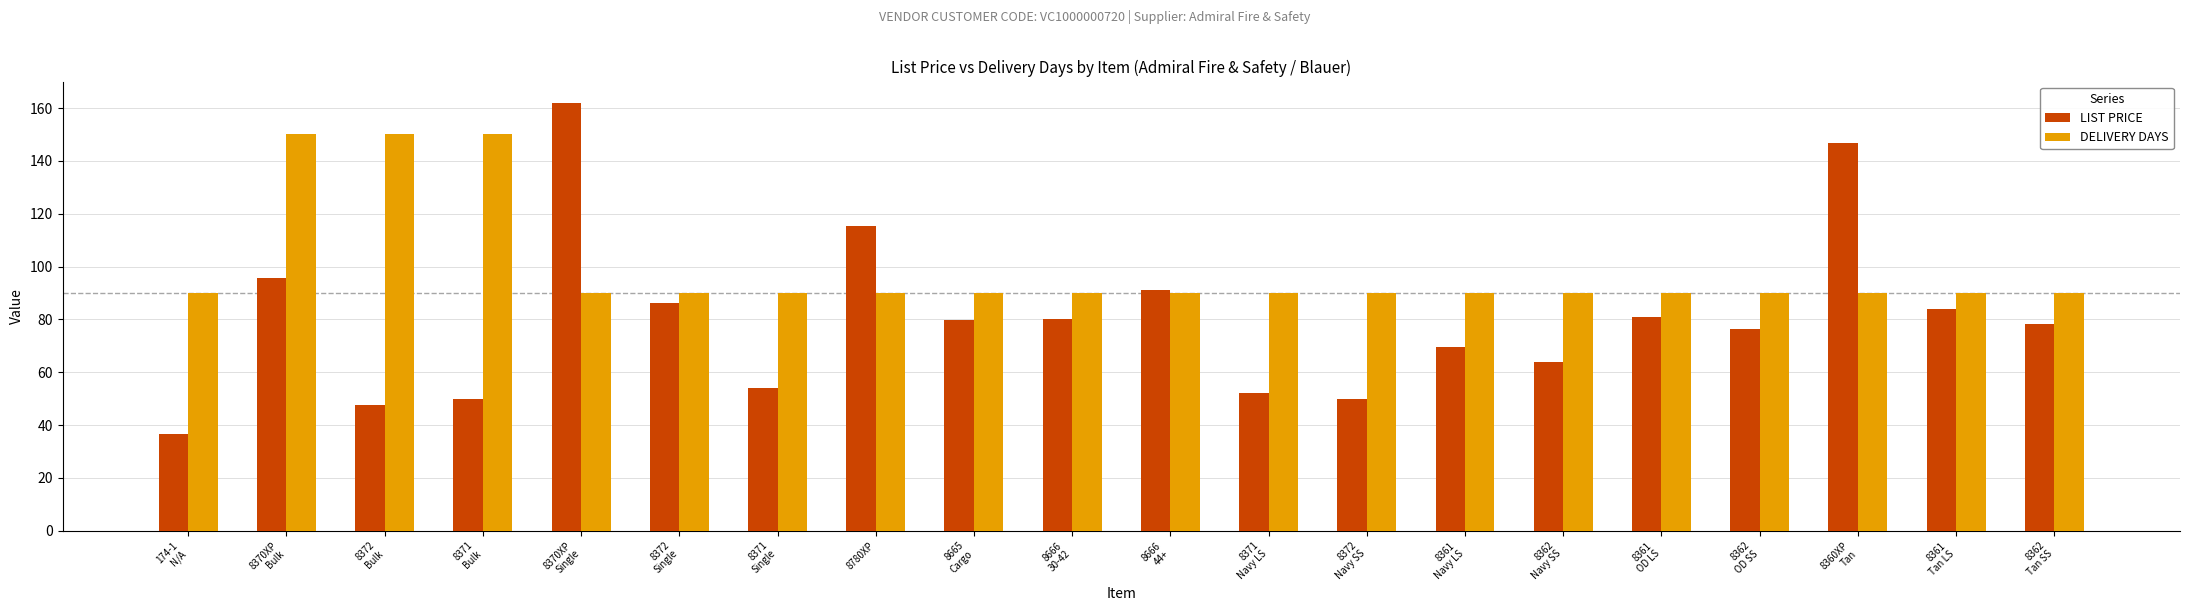

What is the sum of the LIST PRICE values at 8360XP
Tan and 8361
OD LS?

227.7